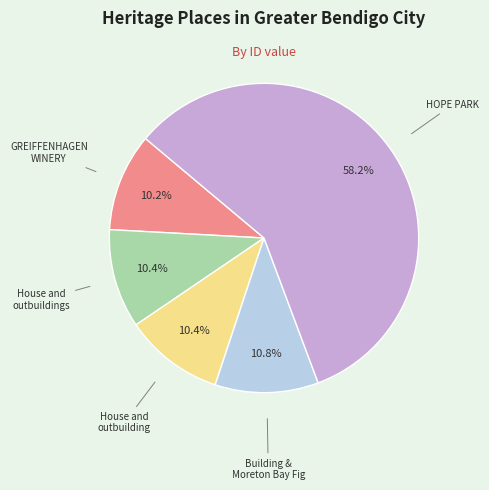

To the nearest percent, what is the difference between the largest and smallest slice percentages?

48%